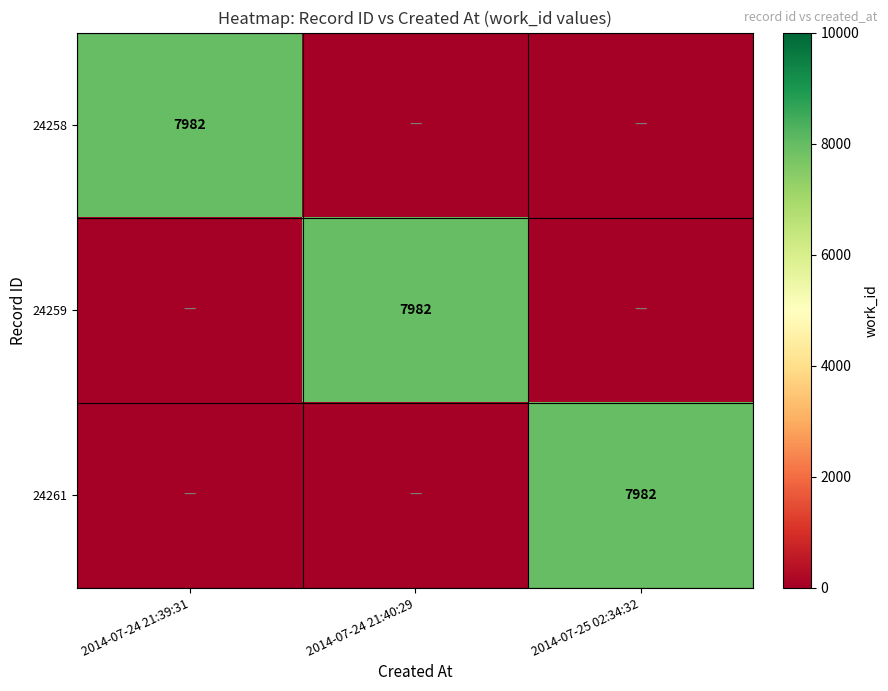

The value of 24259 at 2014-07-24 21:40:29 is 7982. True or false?

True